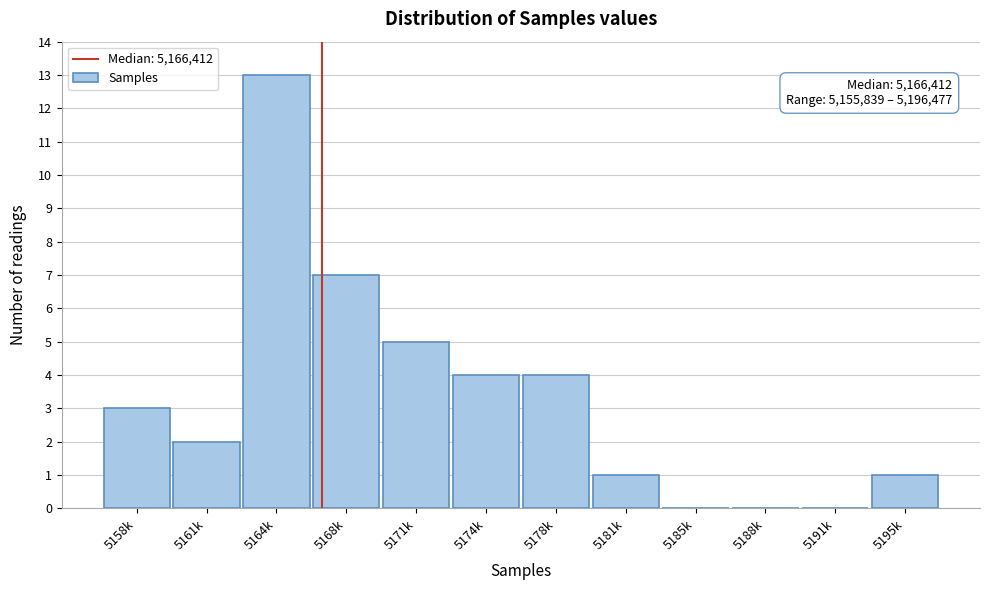

Reading left to right, list all the values displayed in this chart.

5158k=3	5161k=2	5164k=13	5168k=7	5171k=5	5174k=4	5178k=4	5181k=1	5185k=0	5188k=0	5191k=0	5195k=1